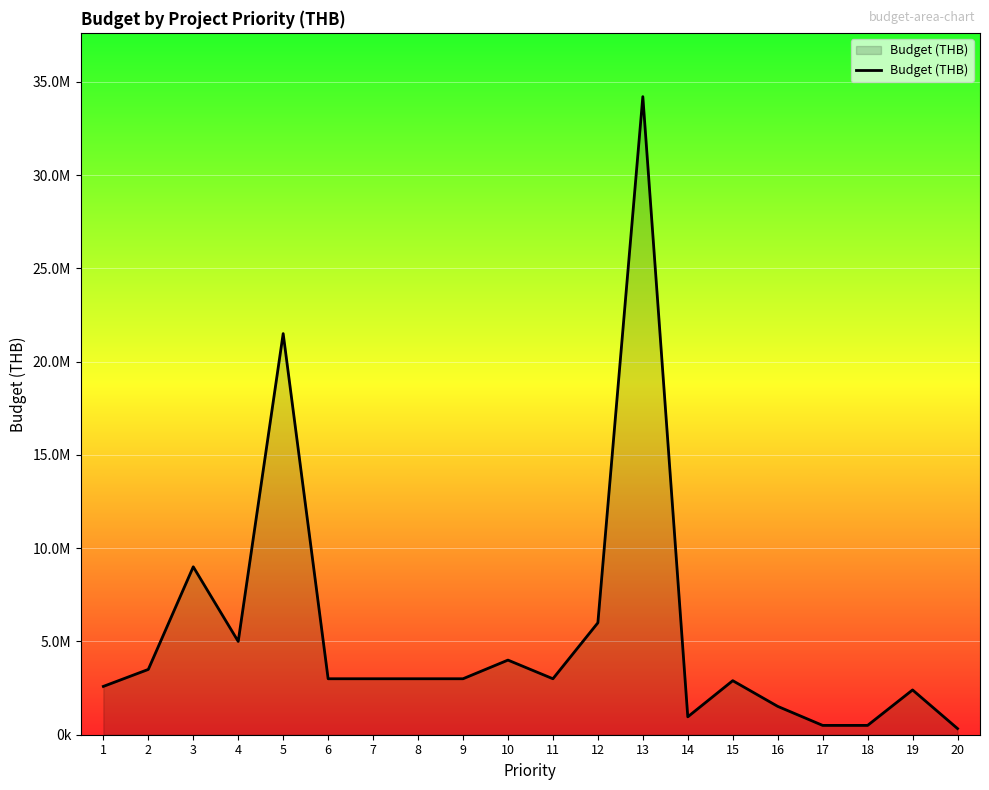

Reading left to right, transcribe all the data shown in this chart.

1=2590000	2=3500000	3=9000000	4=5000000	5=21500000	6=3000000	7=3000000	8=3000000	9=3000000	10=4000000	11=3000000	12=6000000	13=34200000	14=959500	15=2897000	16=1520000	17=500000	18=500000	19=2400000	20=330200